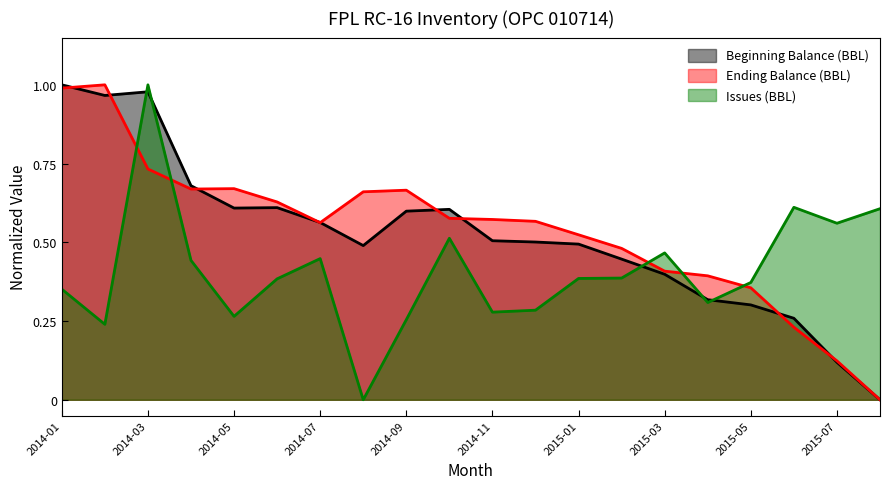

What position from the right is 2015-04?

5